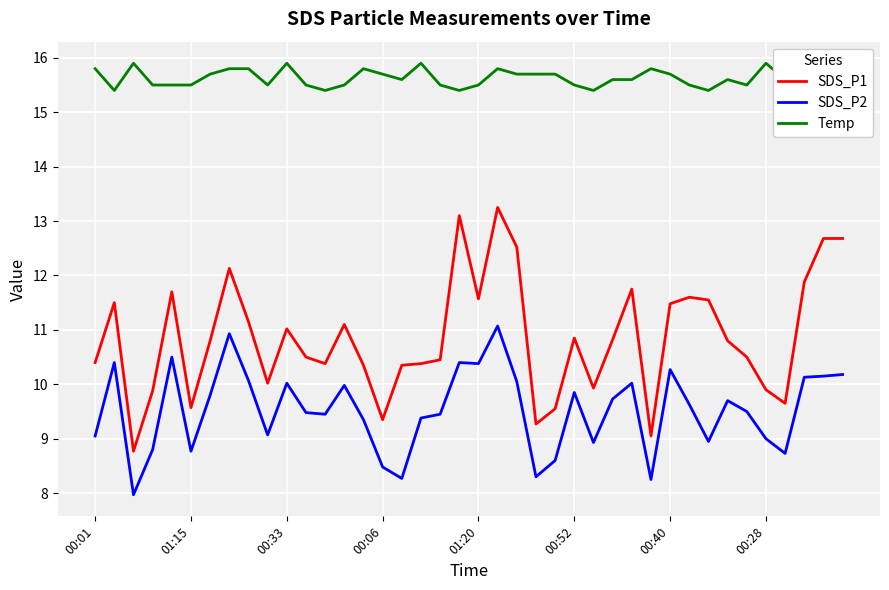

What is the minimum value for SDS_P1?

8.8